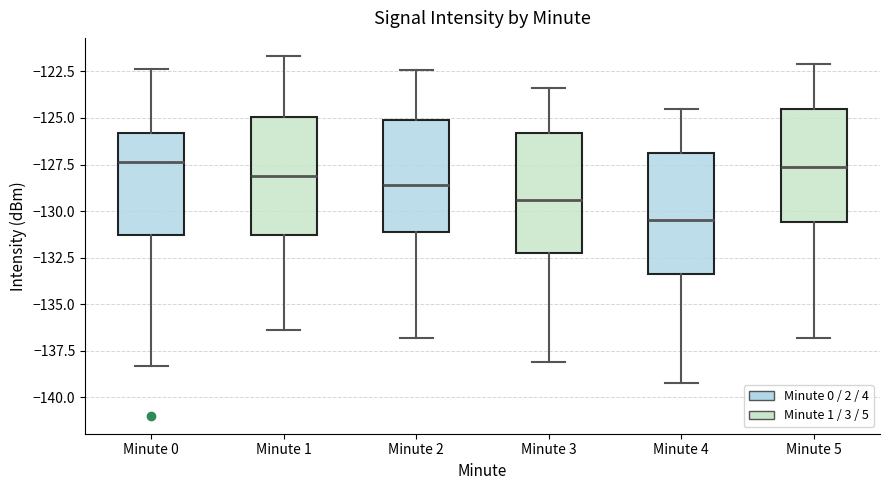

Where does the median line of the box for Minute 1 sit on the y-axis? The values are not printed on the chart, so give them approximately, as read against the axis.

-128.0